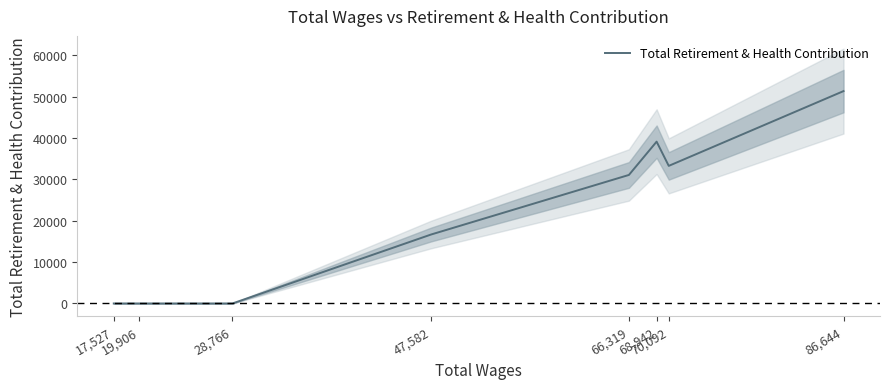

True or false: the data shows 63587.0 at 68,942.

False